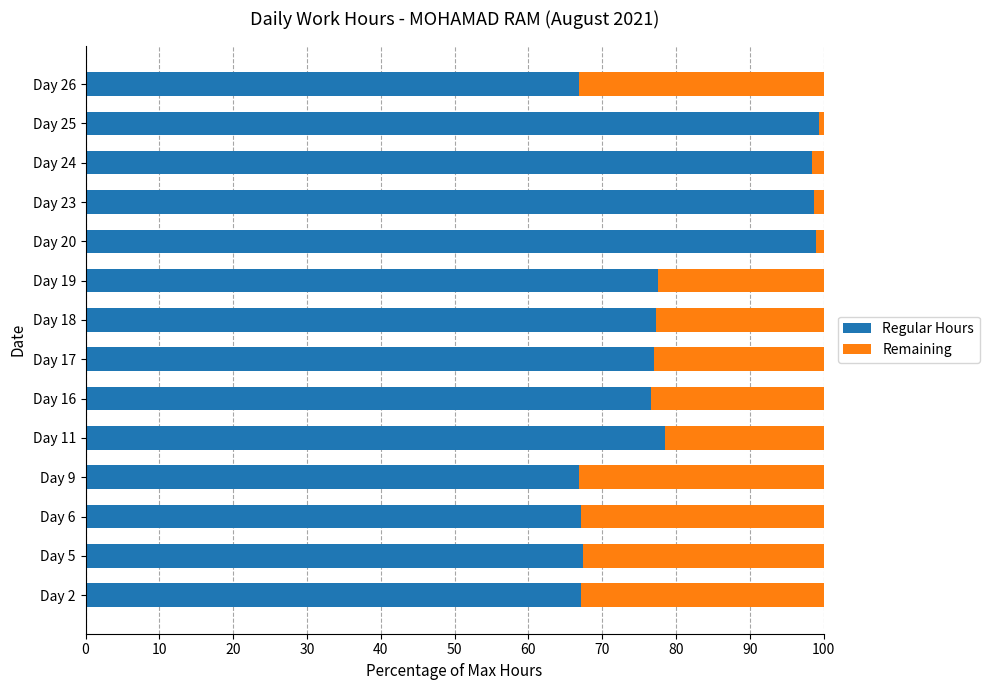

What is the highest value of the Regular Hours series?

99.4